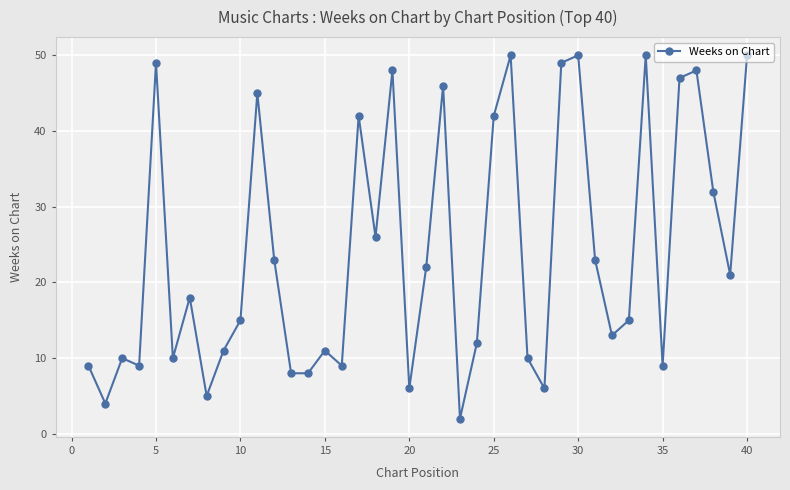

What is the sum of all values?

963